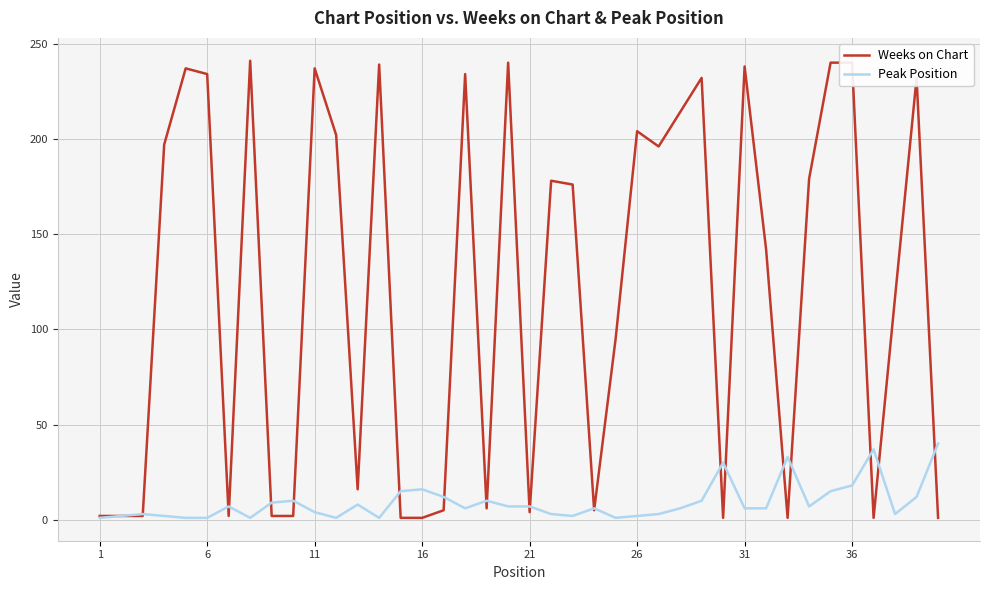

What is the sum of all Peak Position values?

364